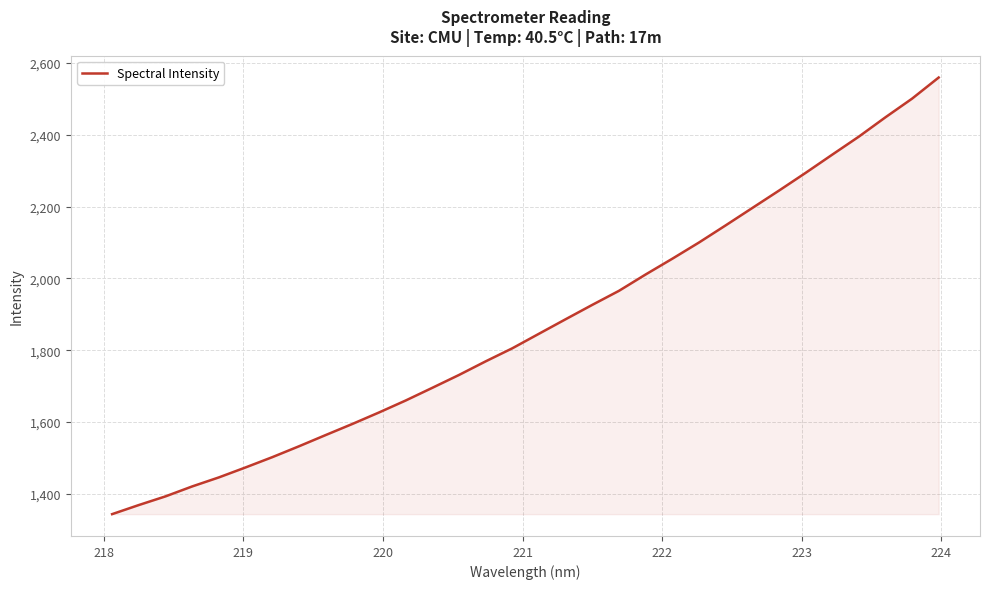

How many lines are shown in the chart?

1